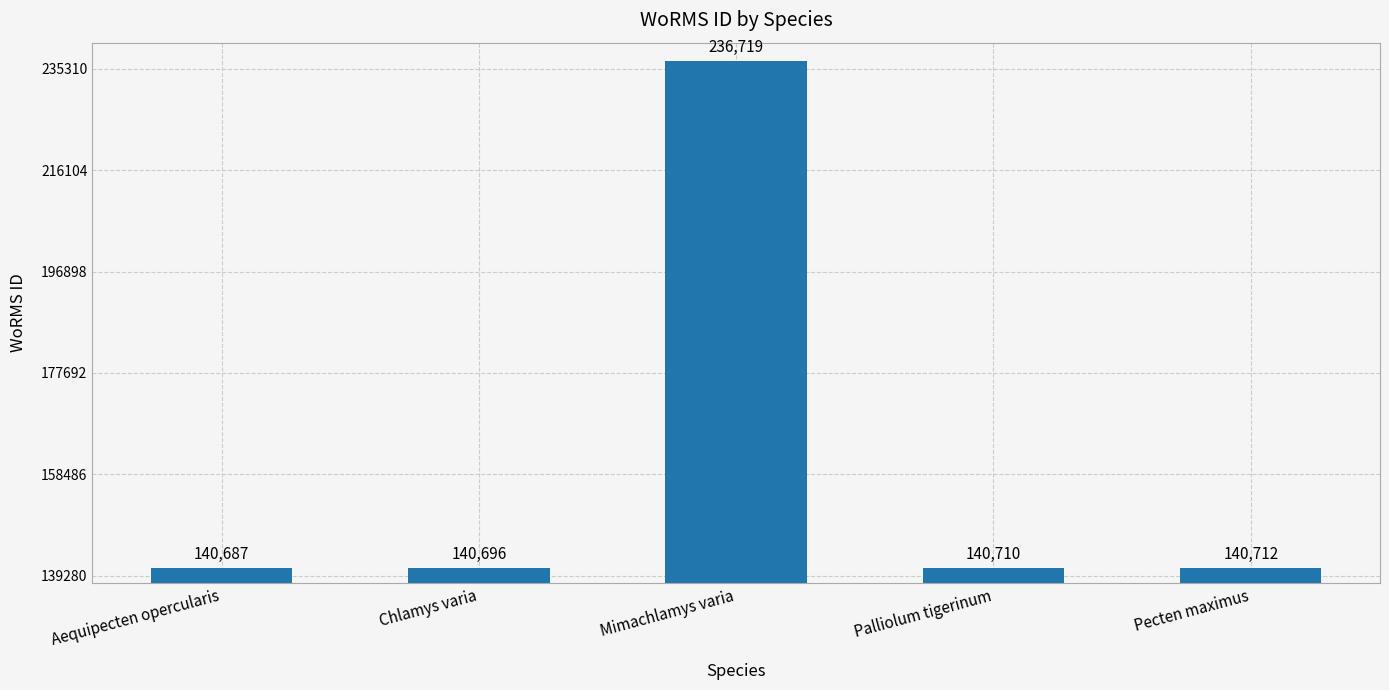

What is the greatest value displayed?

236719